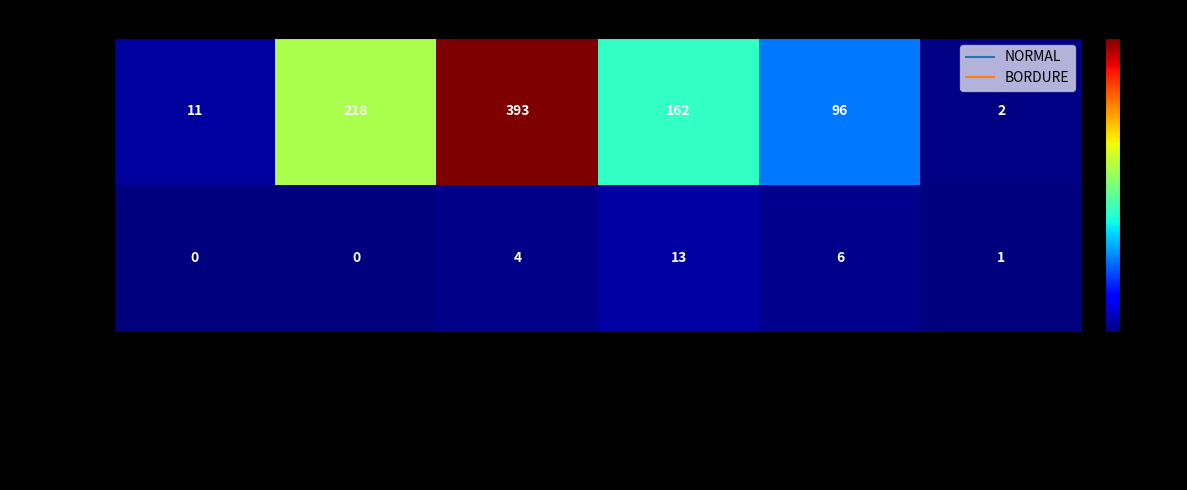

At which label is NORMAL closest to 197?

120/150